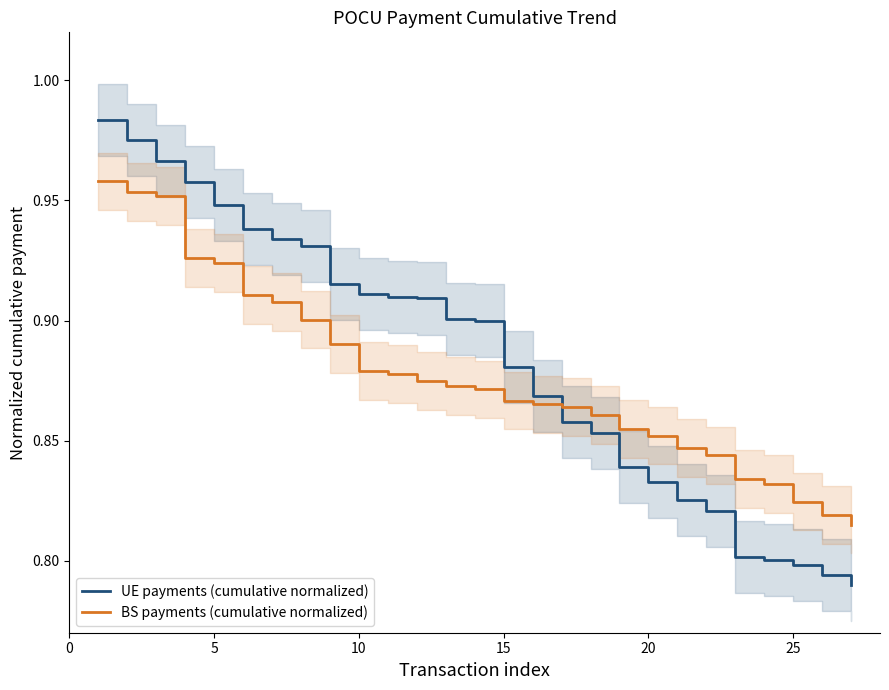

What is the minimum value shown in the chart?

0.8